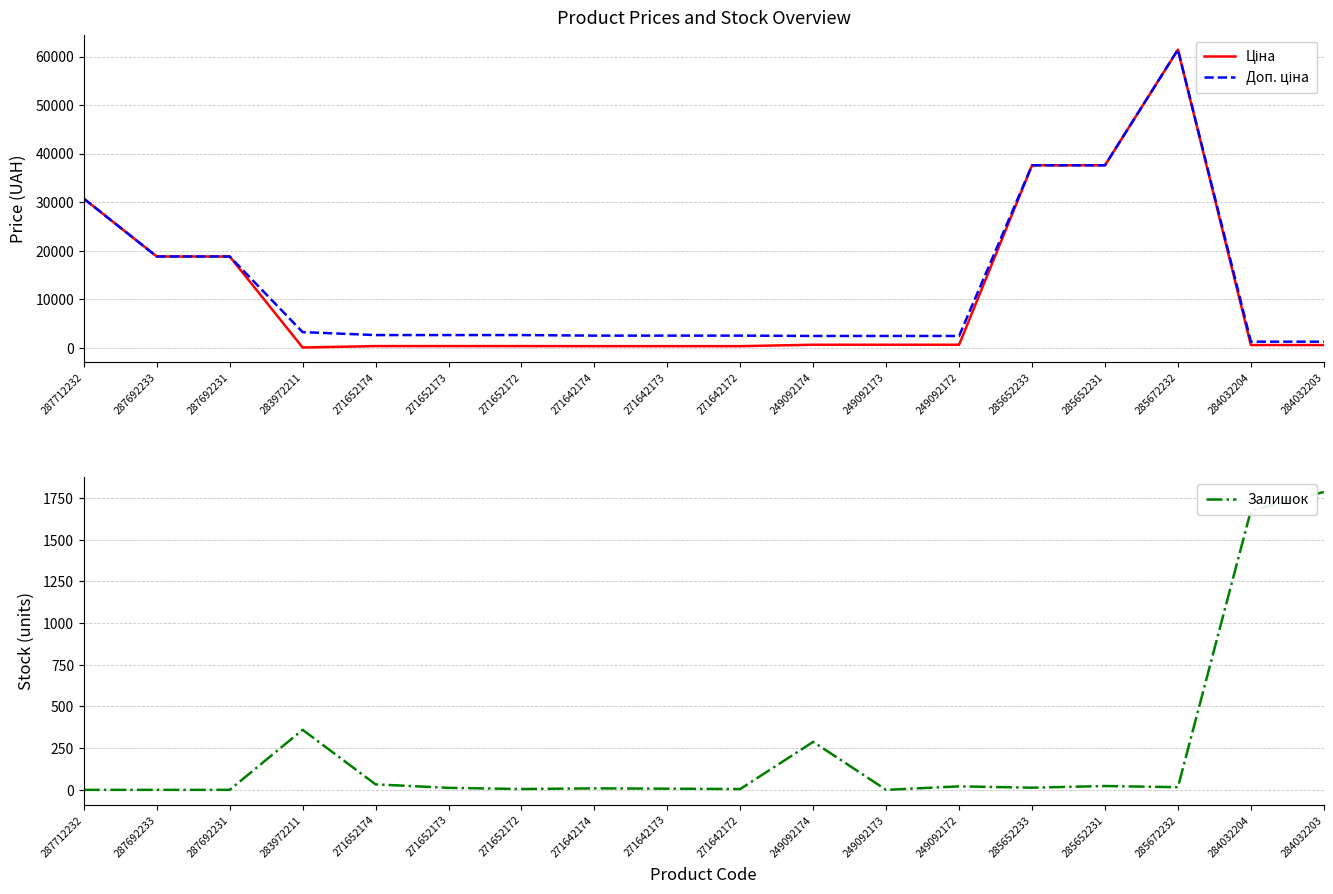

What is the label of the 5th point from the left?

271652174